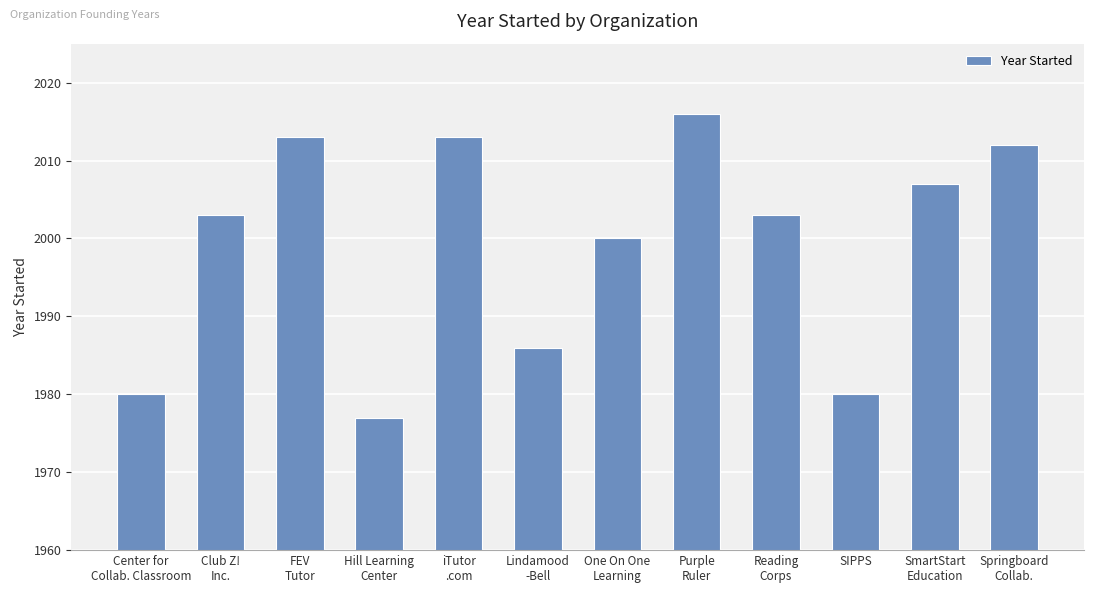

How many bars are there in total?

12